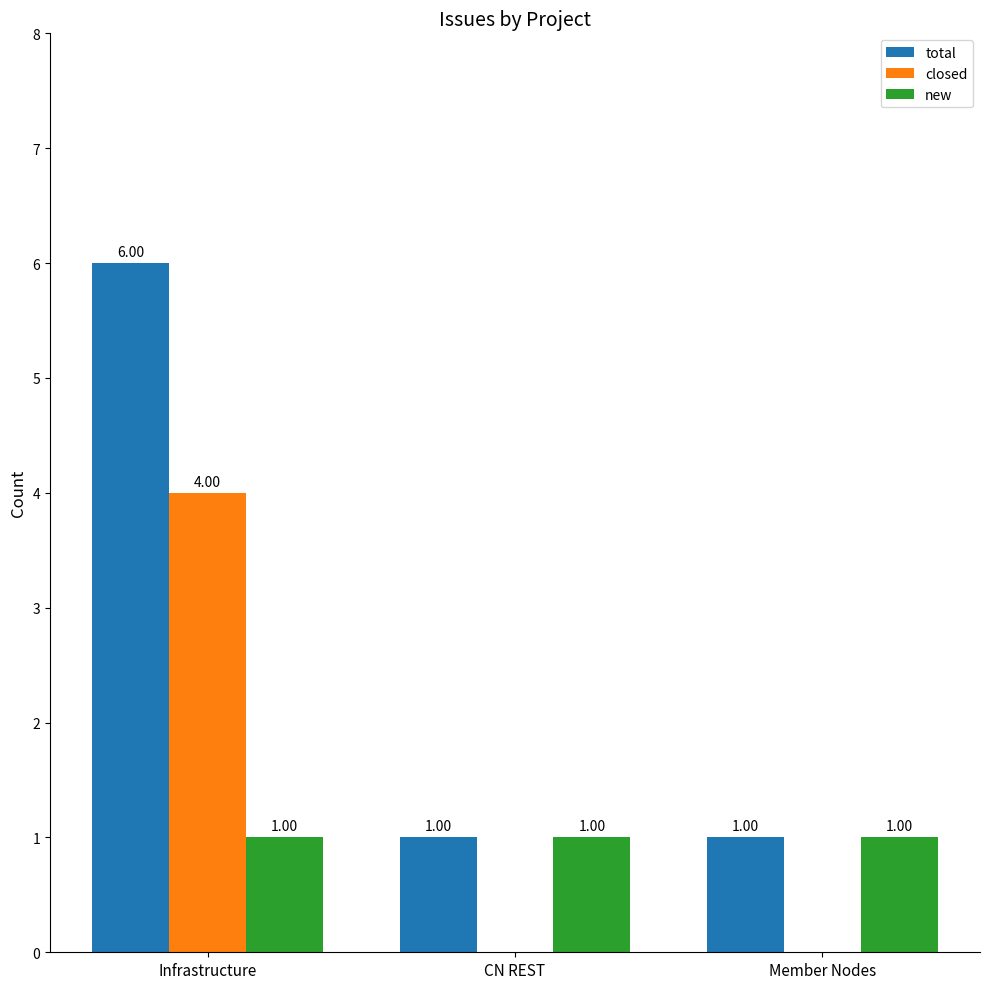

How many distinct data groups are displayed?

3